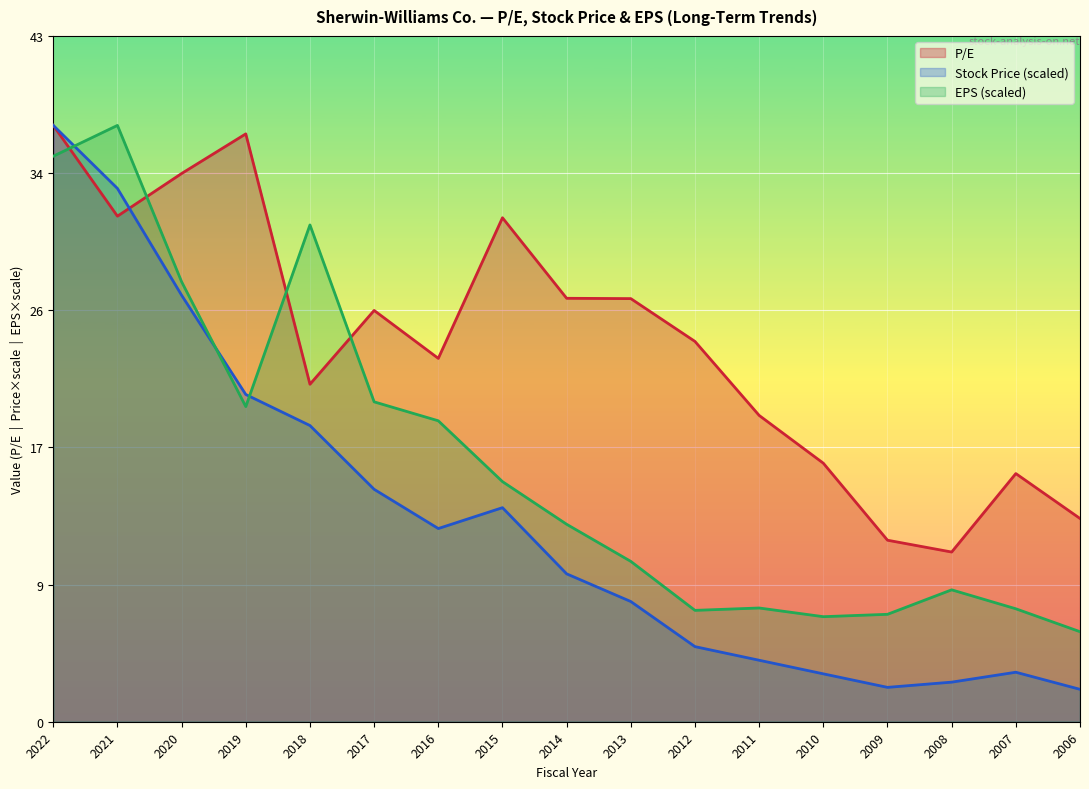

What is the value of the Stock Price point at the 11th from the left?

4.7